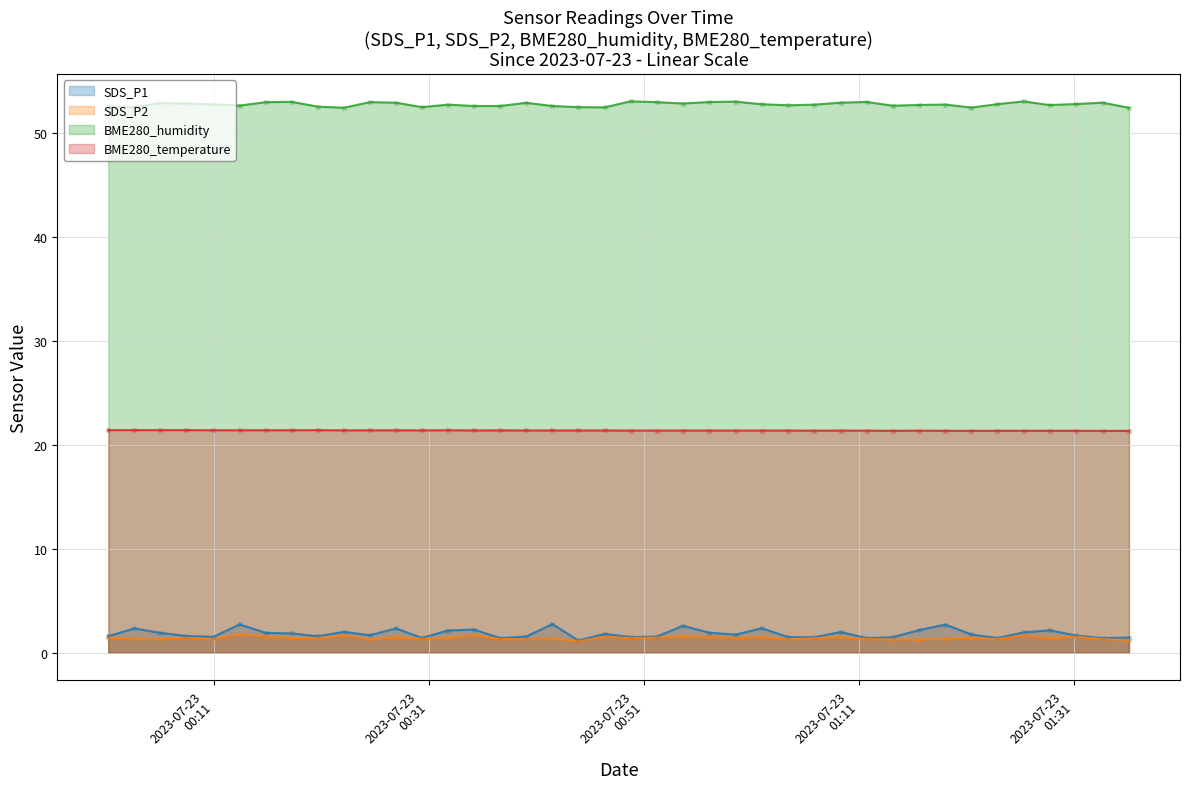

Which series has the largest total across all categories?

BME280_humidity